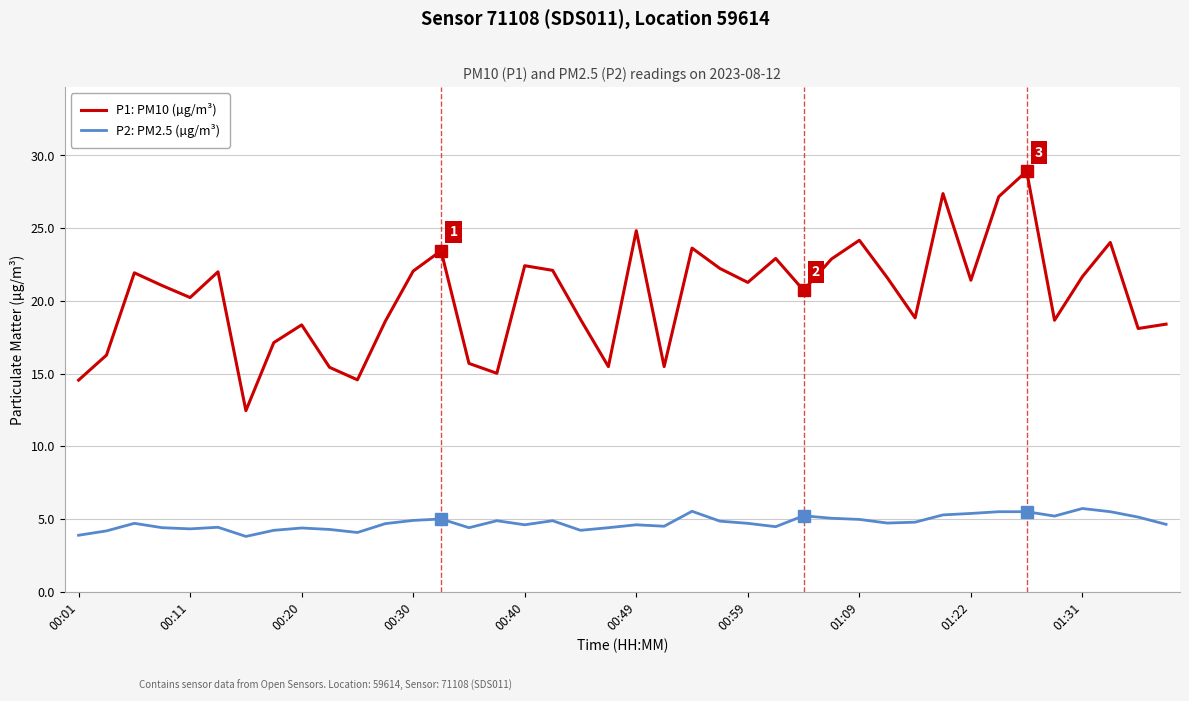

List the series in order of their peak value, highest first.

P1: PM10 (µg/m³), P2: PM2.5 (µg/m³)